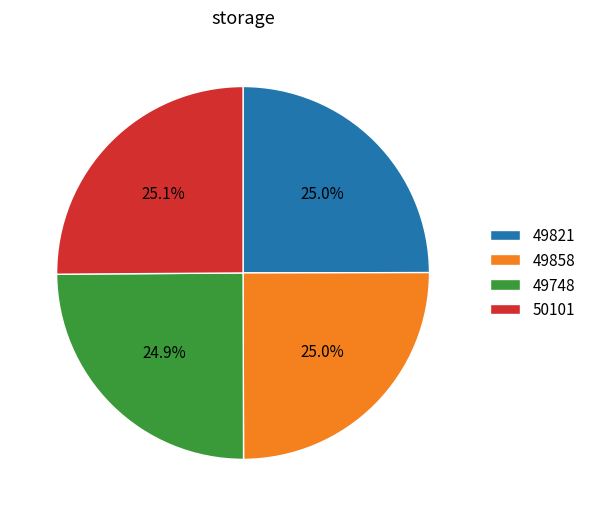

What portion of the pie excludes 50101?

74.9%